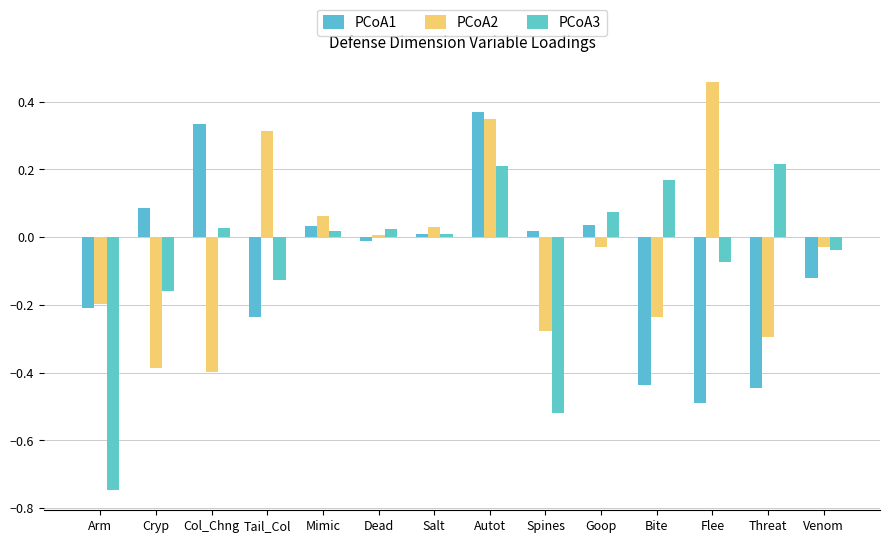

What is the difference between the maximum and minimum values in the PCoA1 series?

0.9